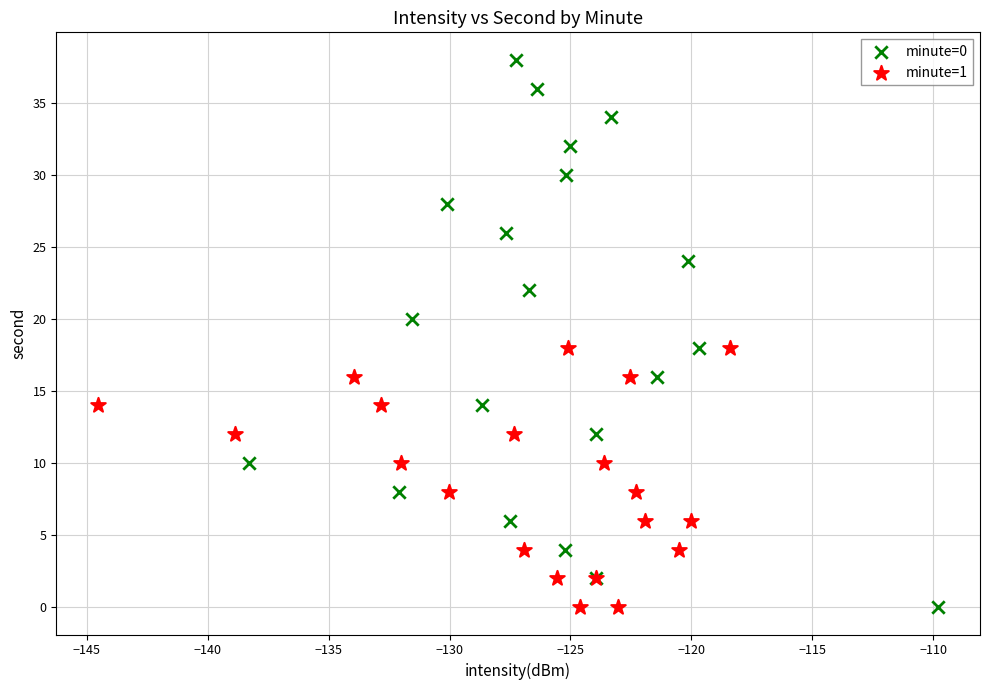

Which series reaches the maximum Y coordinate?

minute=0